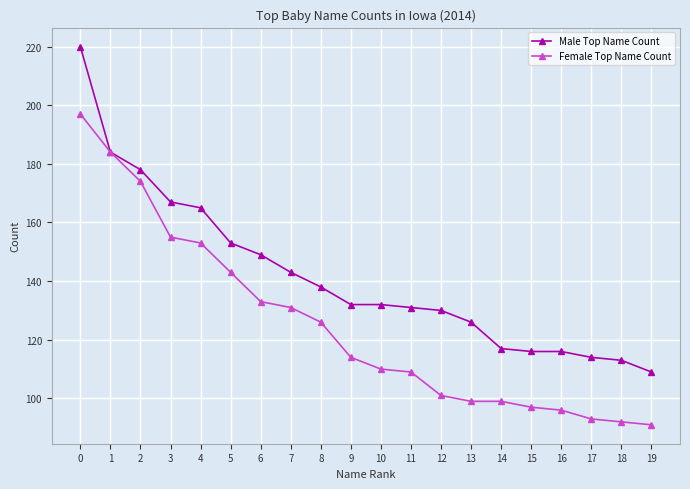

Reading left to right, what are all the values shown in this chart?

Male Top Name Count: 0=220	1=184	2=178	3=167	4=165	5=153	6=149	7=143	8=138	9=132	10=132	11=131	12=130	13=126	14=117	15=116	16=116	17=114	18=113	19=109
Female Top Name Count: 0=197	1=184	2=174	3=155	4=153	5=143	6=133	7=131	8=126	9=114	10=110	11=109	12=101	13=99	14=99	15=97	16=96	17=93	18=92	19=91